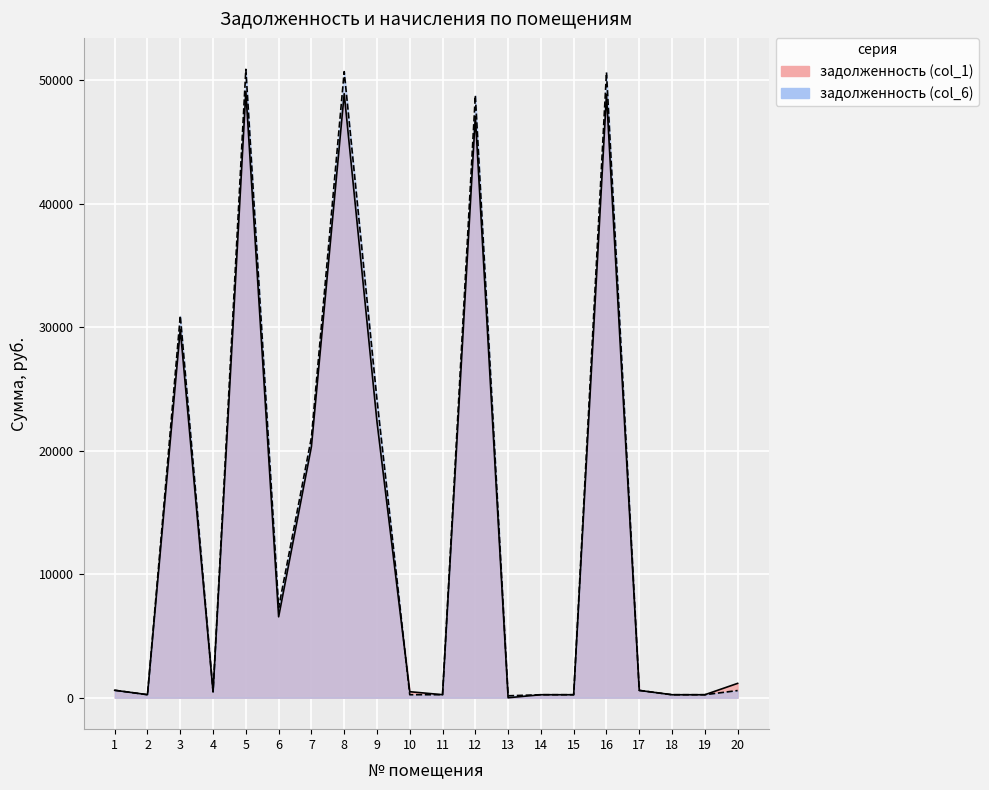

Which series has the largest range (max minus min)?

задолженность (col_6)